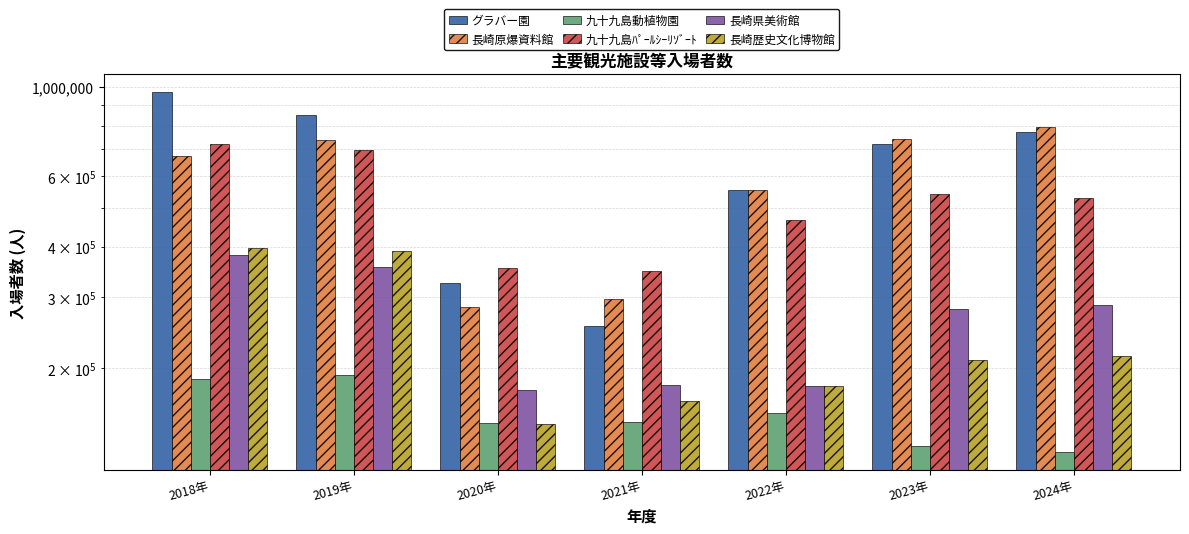

Which category has the lowest value across all series?

2024年